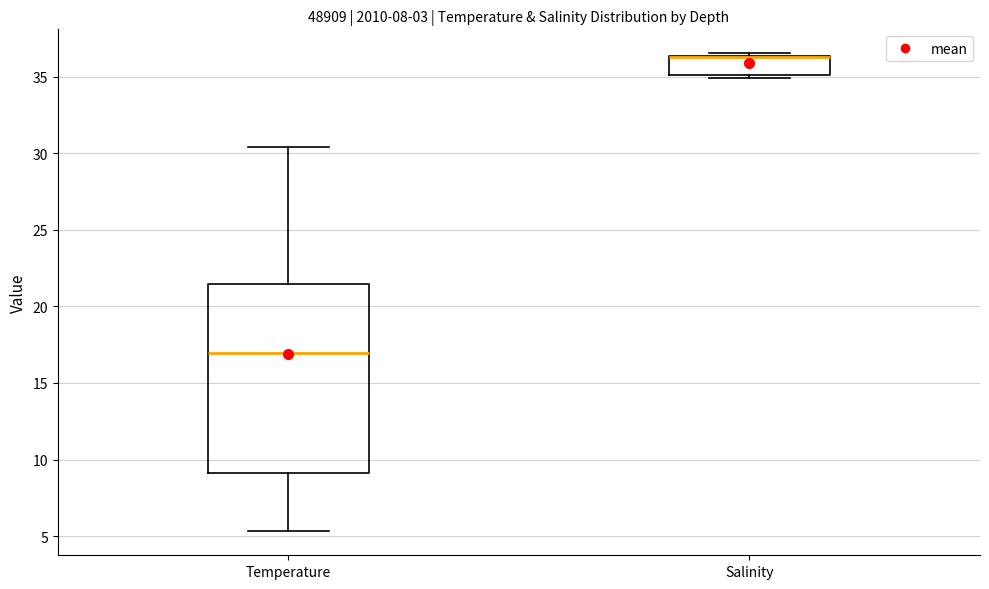

Reading left to right, transcribe this box plot: for each box, give where its median line is, the range the box spans, and where its two whiskers end, as read against the y-axis. The values are not printed on the chart, so give them approximately, as read against the axis.

Temperature: median 17.0, box 9.0 to 21.5, whiskers 5.5 to 30.5
Salinity: median 36.5 (drawn on the box's upper edge), box 35.0 to 36.5, whiskers 35.0 (just below the box's lower edge) to 36.5 (just above the box's upper edge)